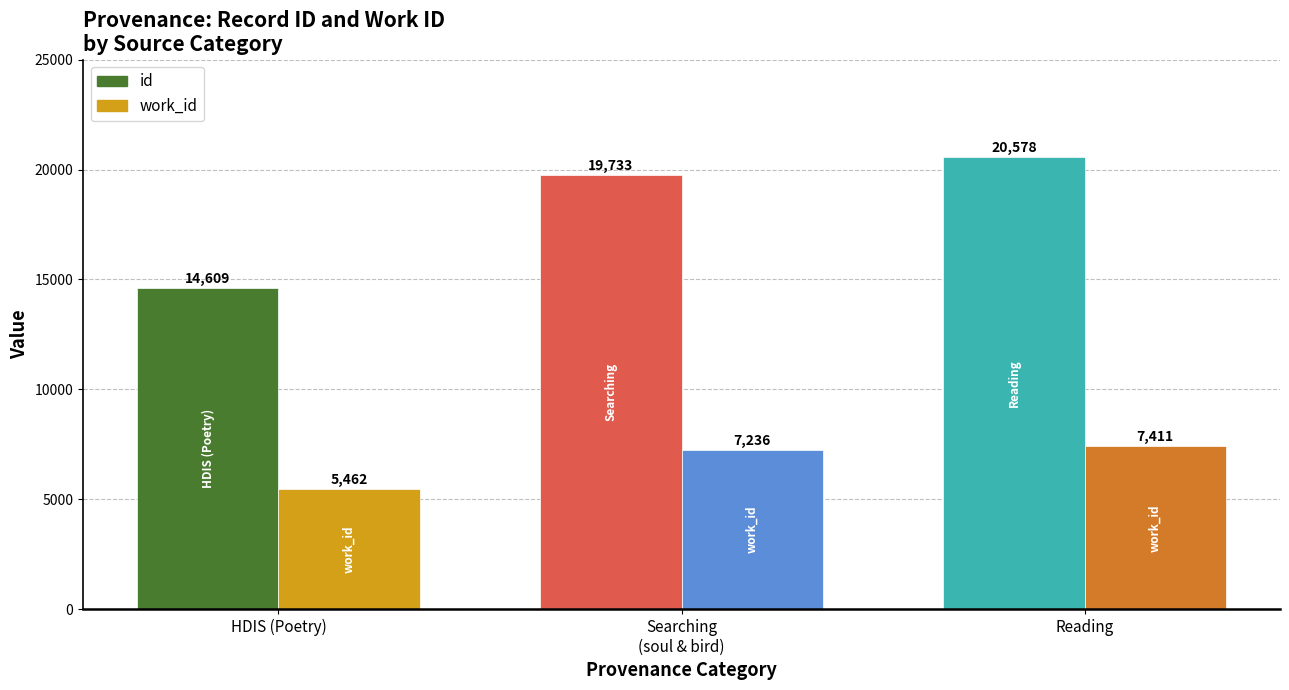

What is the difference between the highest and lowest values at Reading?

13167